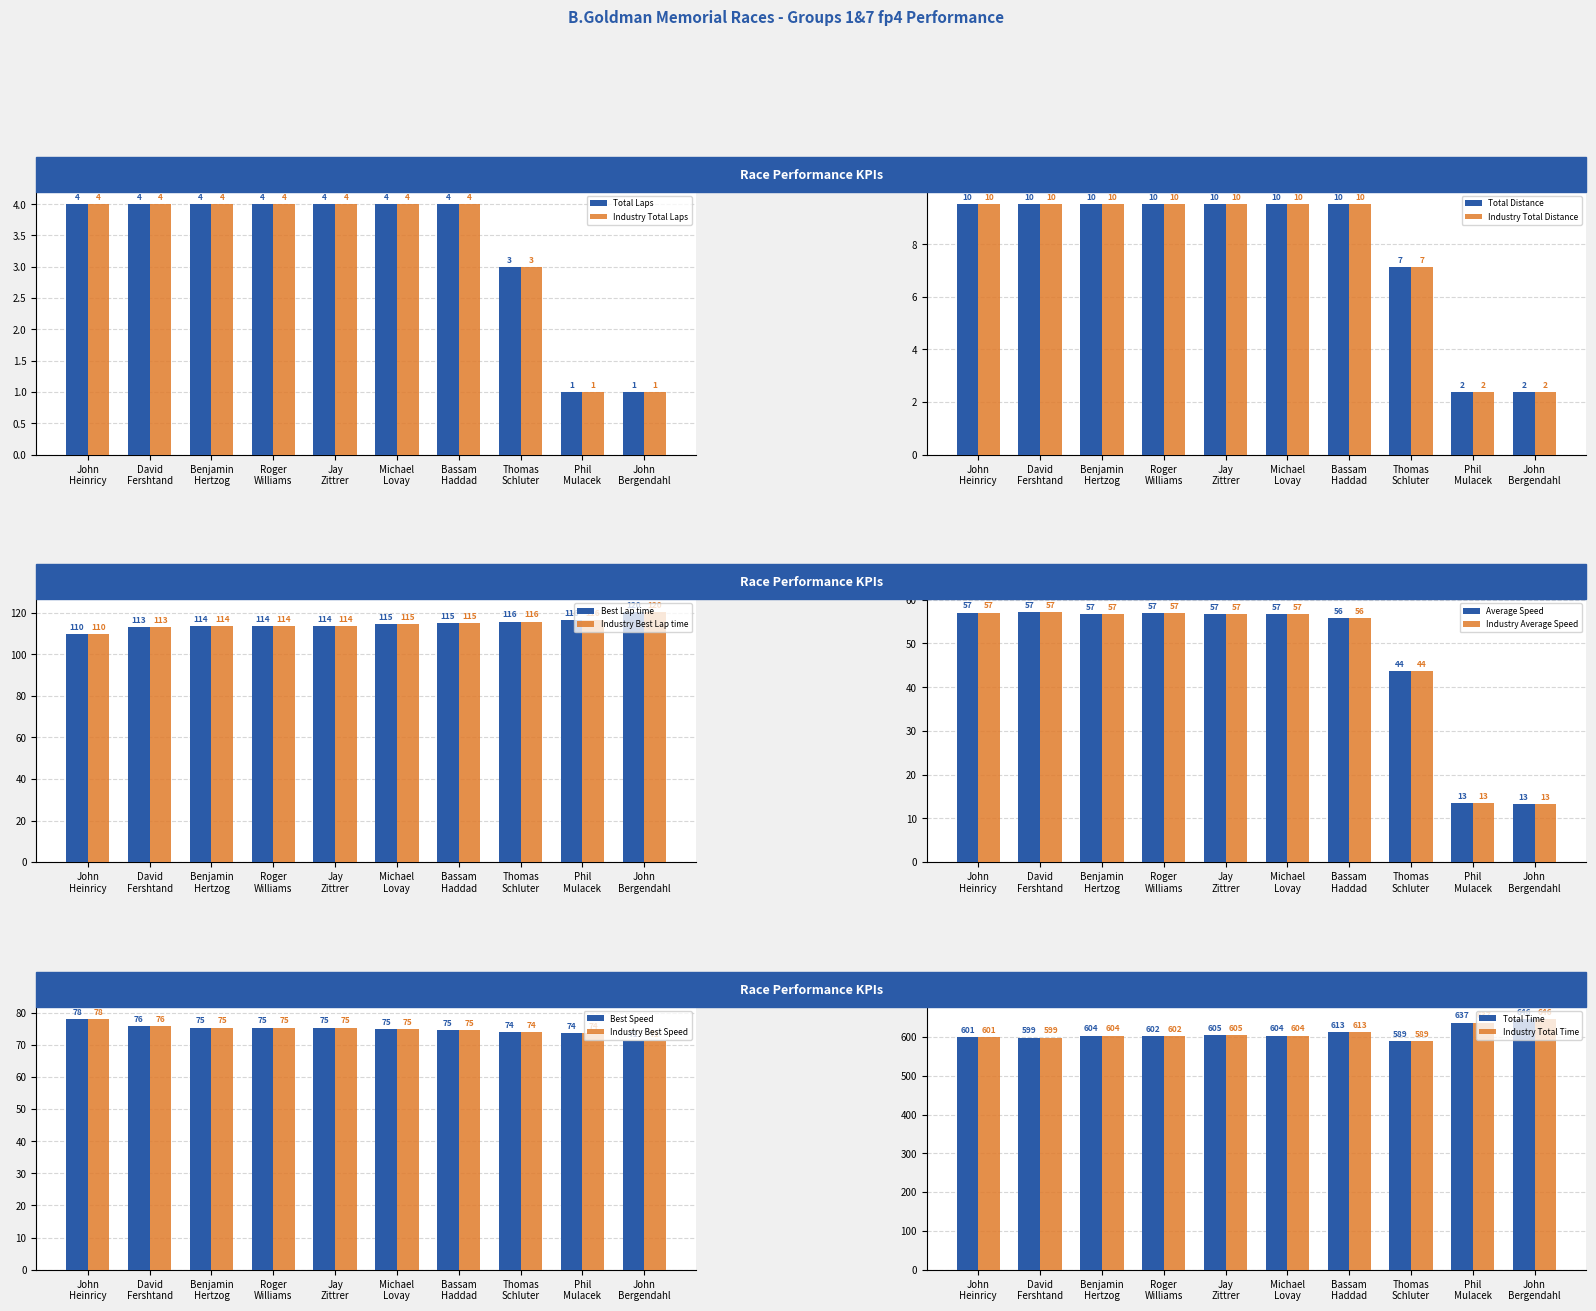

What position from the right is Phil Mulacek?

2